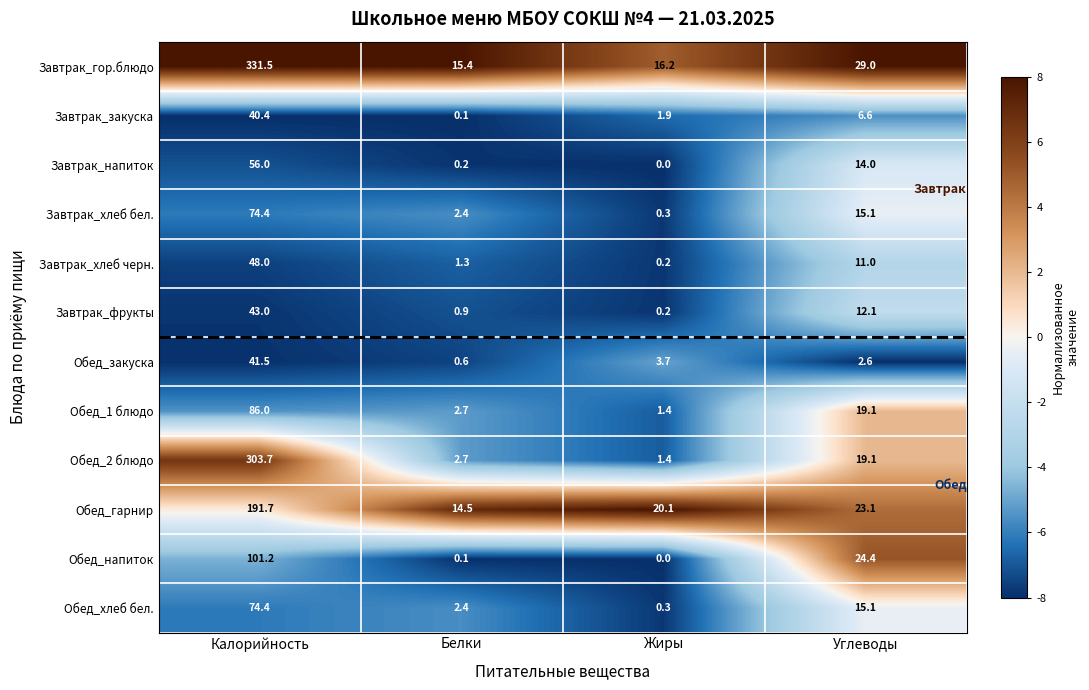

Which category has the lowest value in the Завтрак_хлеб бел. series?

Жиры